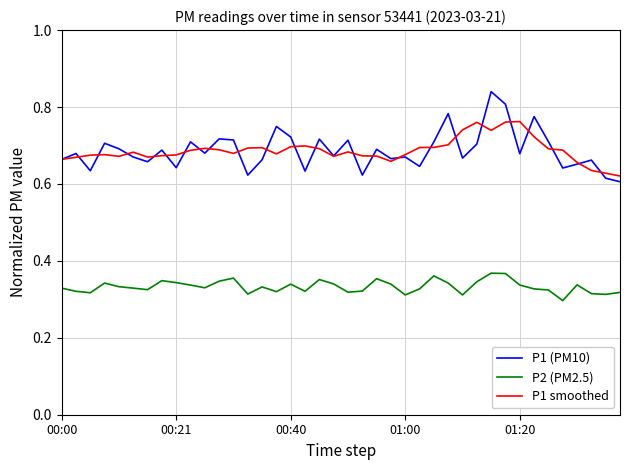

True or false: P1 smoothed and P2 (PM2.5) intersect in this chart.

False